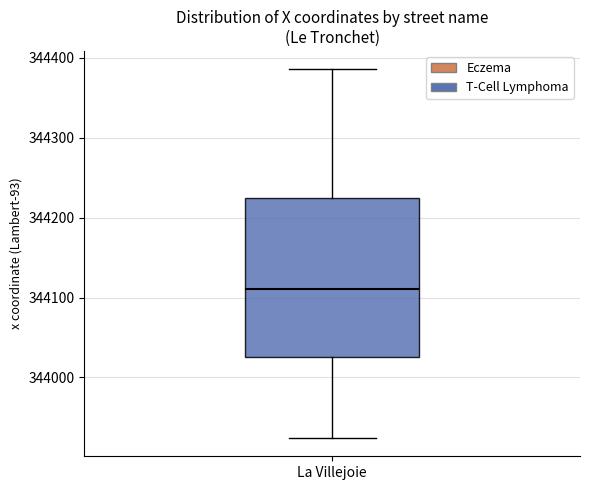

Read this box plot against the y-axis: the position of the median line, the range covered by the box, and the ends of both whiskers. The values are not printed on the chart, so give them approximately, as read against the axis.

median 344110, box 344030 to 344220, whiskers 343920 to 344390